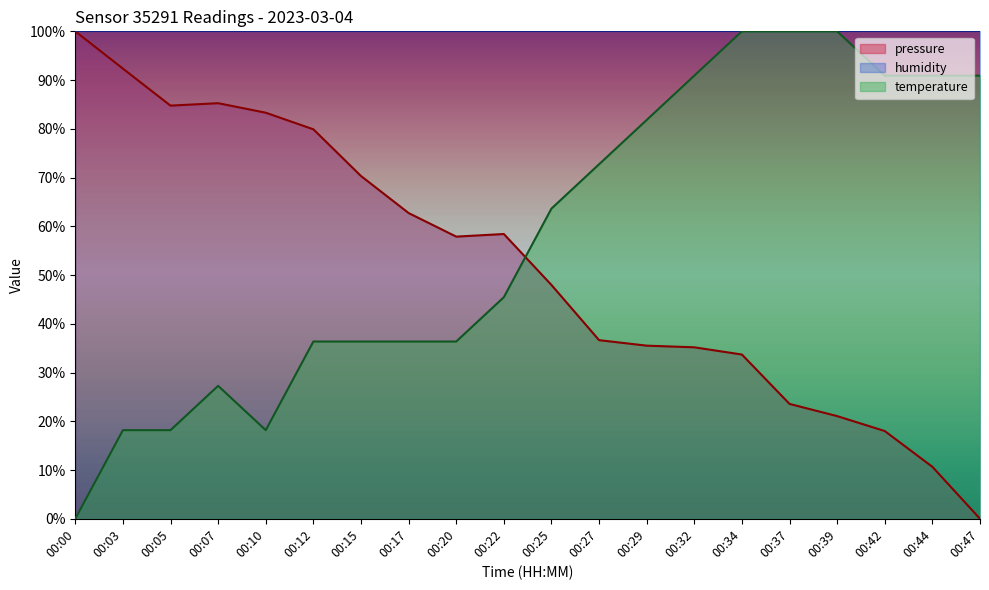

Reading right to left, what are all the values shown in this chart?

00:47=0.0	00:44=10.7	00:42=18.0	00:39=21.1	00:37=23.6	00:34=33.7	00:32=35.2	00:29=35.5	00:27=36.6	00:25=48.0	00:22=58.4	00:20=57.9	00:17=62.7	00:15=70.3	00:12=79.9	00:10=83.3	00:07=85.3	00:05=84.8	00:03=92.4	00:00=100.0